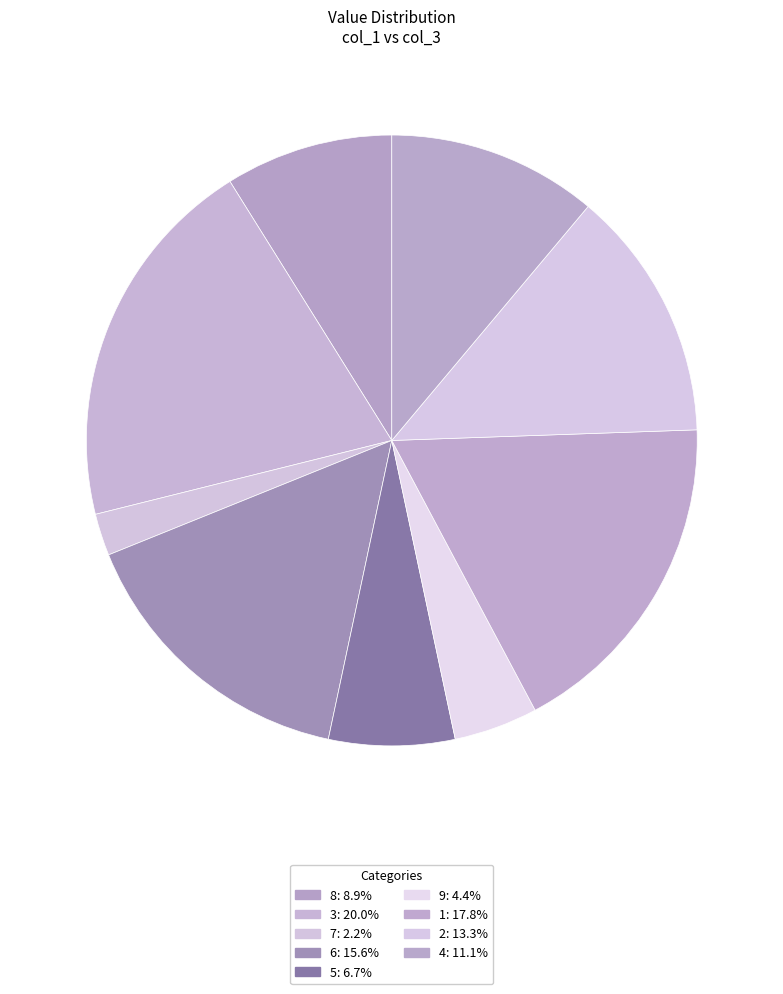

Count the number of slices in the pie.

9